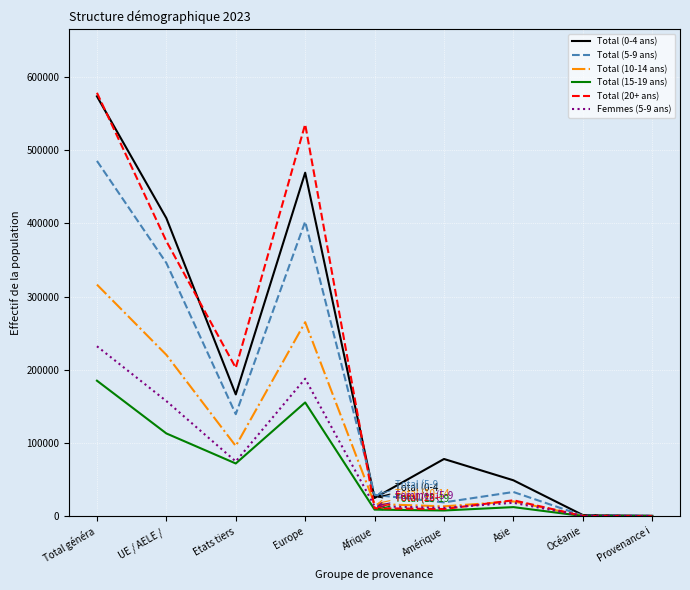

Which series has the largest range (max minus min)?

Total (20+ ans)